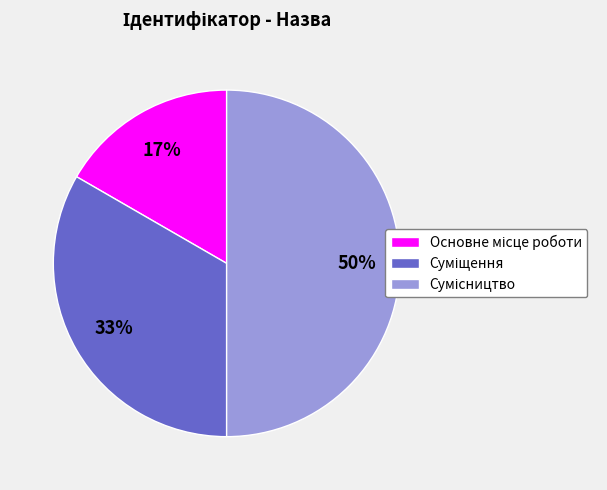

To the nearest percent, what is the average slice percentage?

33%